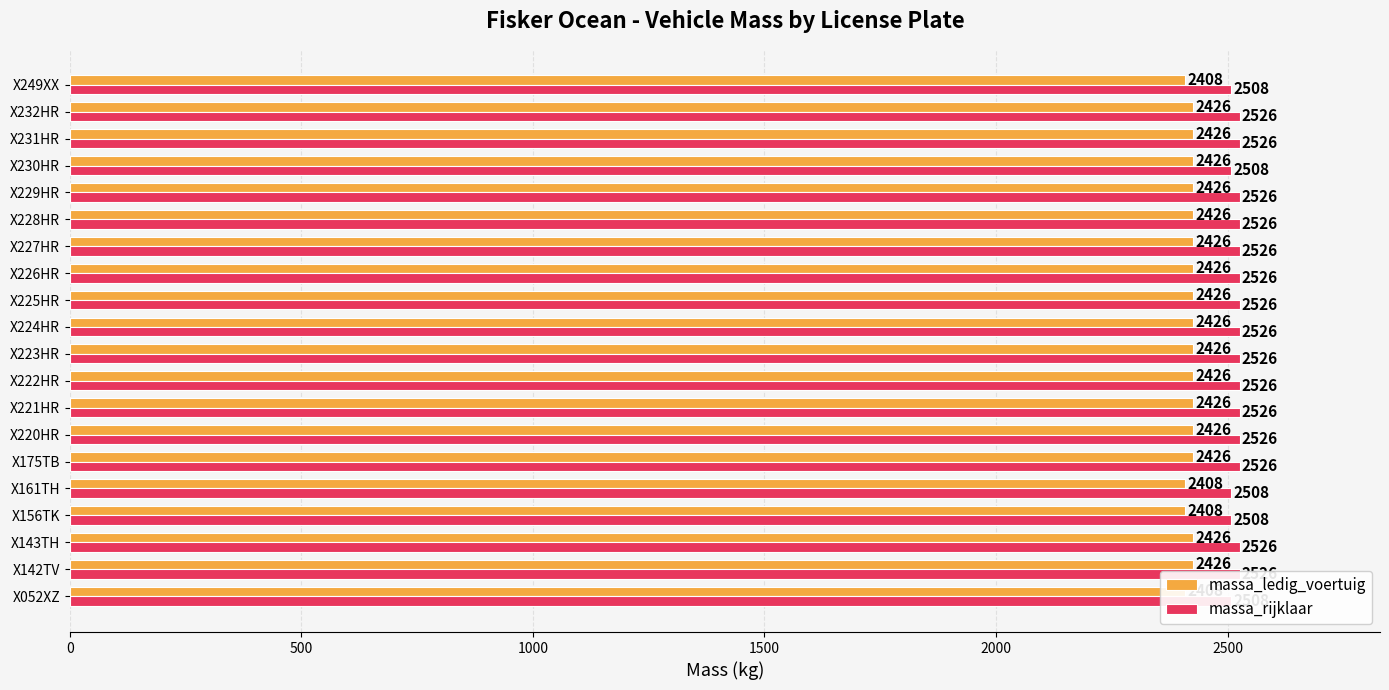

How many categories are shown in the chart?

20